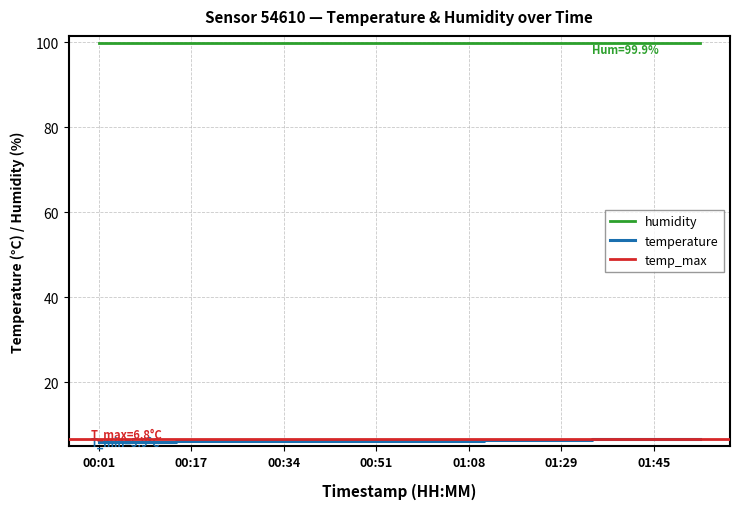

Reading left to right, extract all data points from this chart.

00:01=5.9	00:04=5.9	00:06=5.9	00:09=6.0	00:12=6.0	00:15=6.1	00:17=6.1	00:20=6.1	00:23=6.2	00:26=6.2	00:29=6.3	00:31=6.2	00:34=6.3	00:37=6.3	00:40=6.2	00:42=6.3	00:45=6.3	00:48=6.3	00:51=6.2	00:54=6.2	00:56=6.1	00:59=6.1	01:02=6.1	01:05=6.1	01:08=6.2	01:11=6.4	01:13=6.4	01:16=6.4	01:19=6.4	01:26=6.5	01:29=6.5	01:31=6.5	01:34=6.6	01:37=6.6	01:40=6.7	01:43=6.7	01:45=6.7	01:48=6.8	01:51=6.8	01:54=6.8